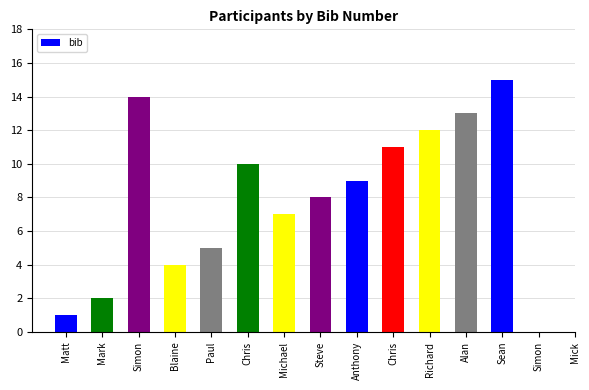

Approximately how many times larger is the value at Blaine compared to Mark?

2.0